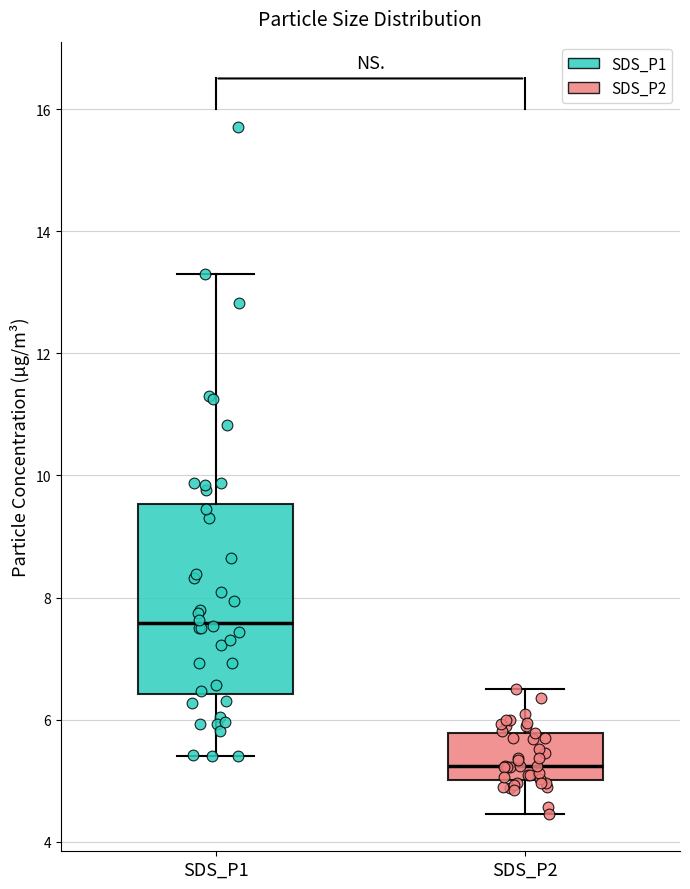

Where does the lower whisker of the box for SDS_P2 end on the y-axis? The values are not printed on the chart, so give them approximately, as read against the axis.

4.4